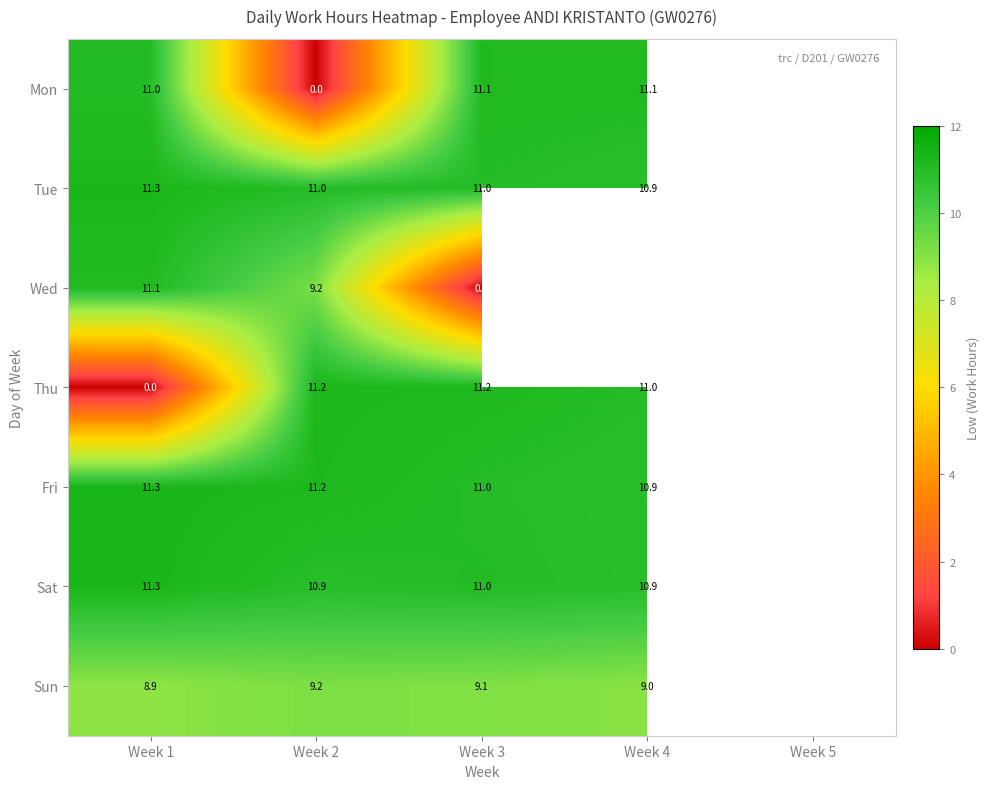

At how many categories does at least one series exceed 5?

4